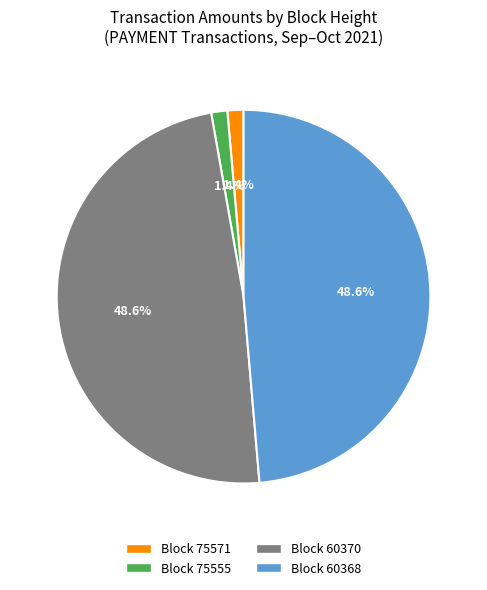

What percentage is NOT represented by Block 75571?

98.6%